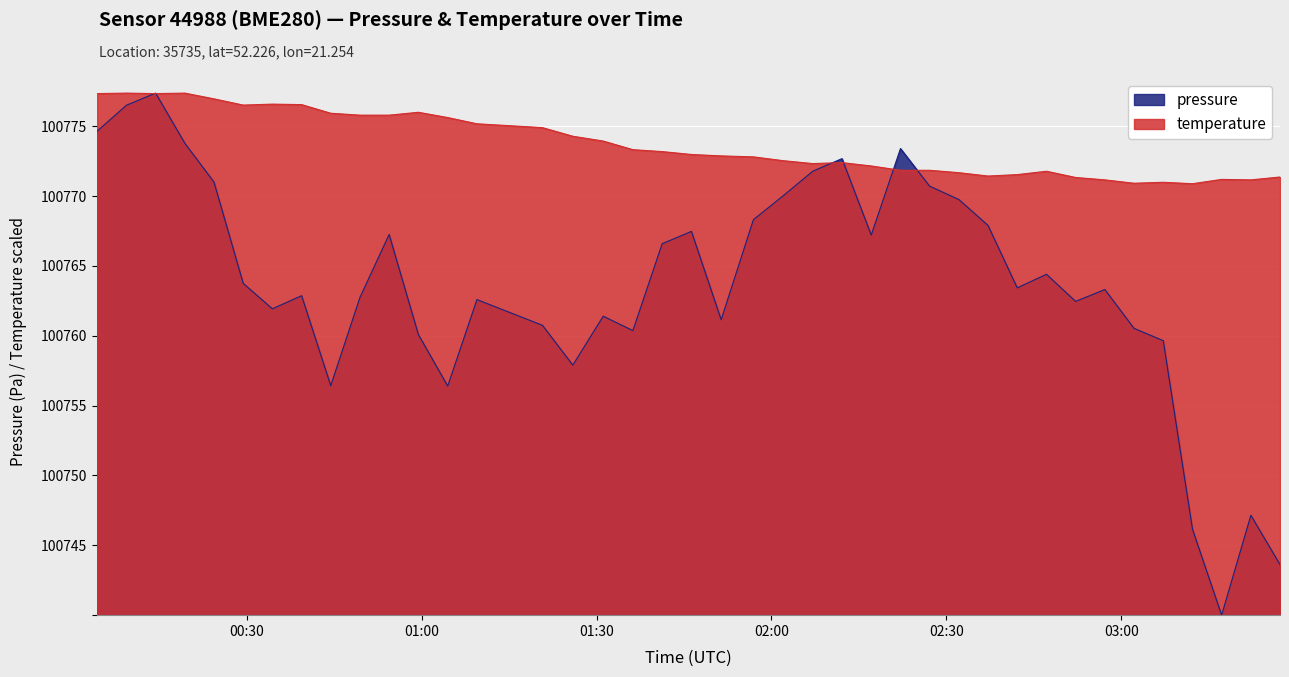

What is the difference between the second highest and minimum values in the pressure series?

36.5